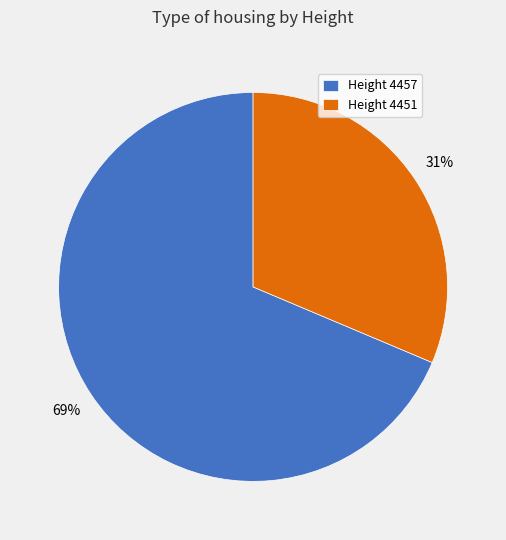

Do Height 4451 and Height 4457 together represent more than half of the pie?

Yes